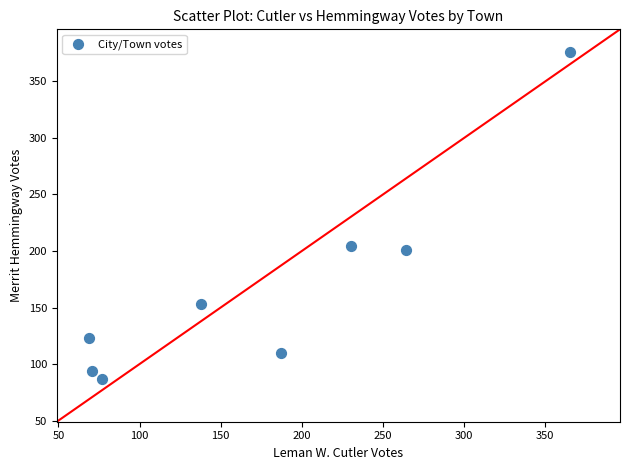

What is the range of Y values (max minus min)?

289